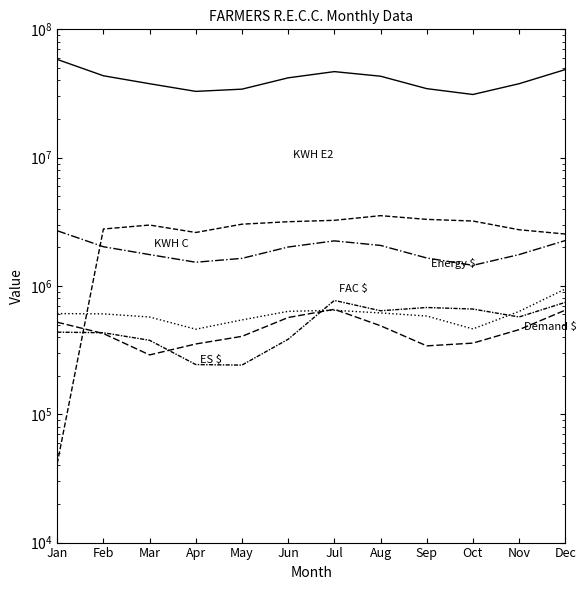

Which series has the largest total across all categories?

KWH (Rate E2)